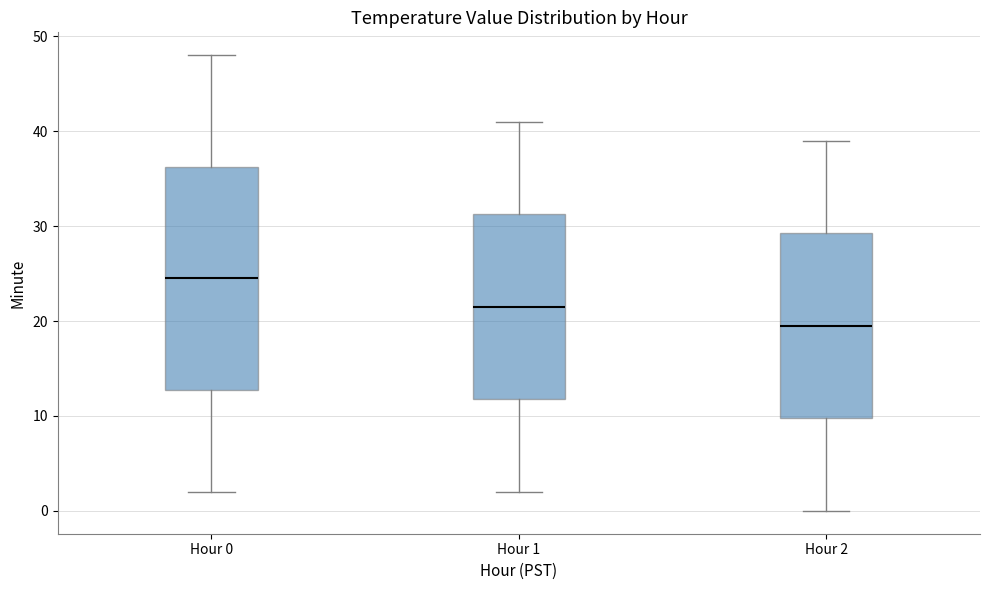

Comparing the boxes themselves (not the whiskers), which one is the tallest?

Hour 0